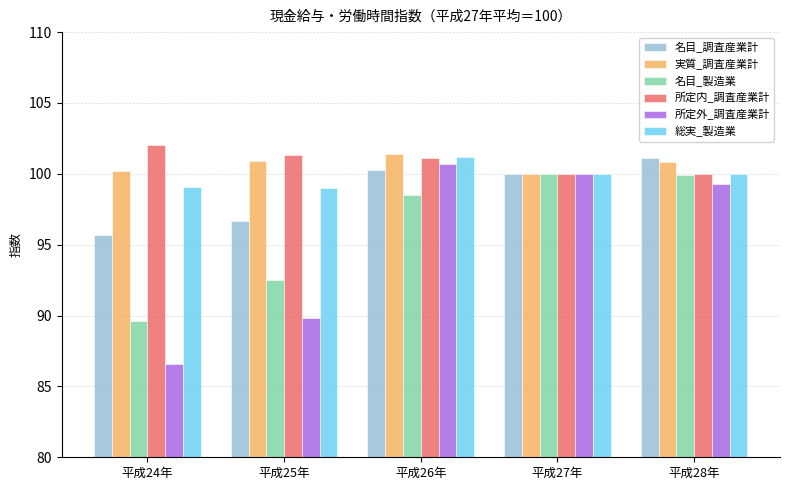

True or false: 名目_製造業 has a value of 20.2 at 平成28年.

False